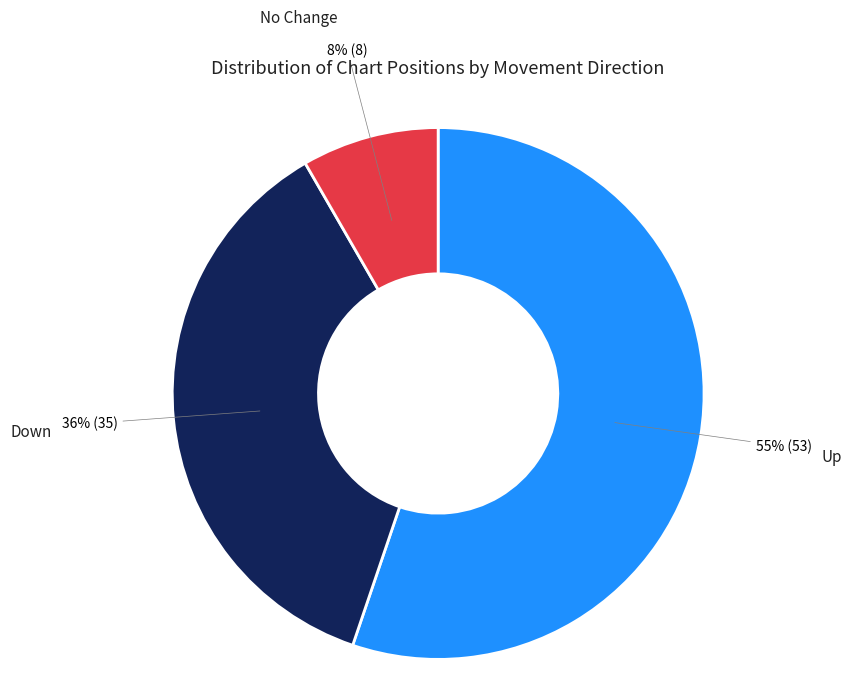

To the nearest percent, what is the difference between the largest and smallest slice percentages?

47%